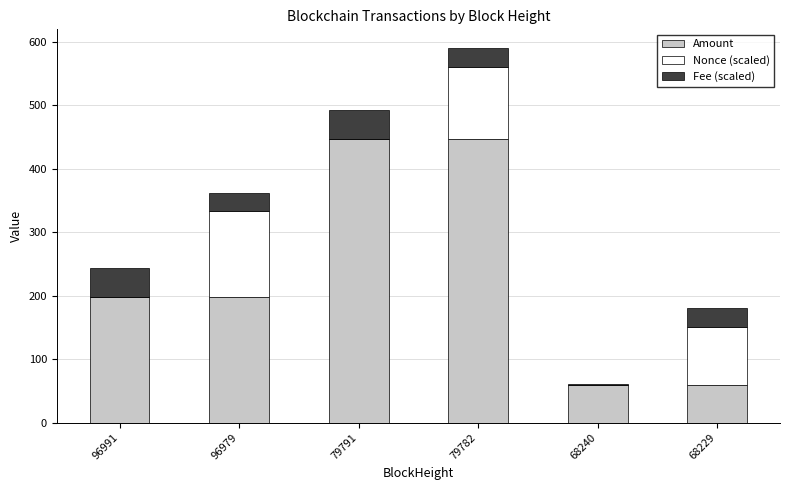

What are all the series names shown in the legend?

Amount, Nonce (scaled), Fee (scaled)